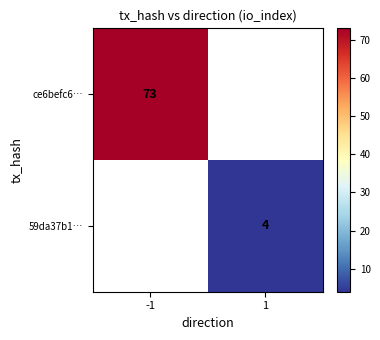

Which series has the widest spread of values?

ce6befc6…